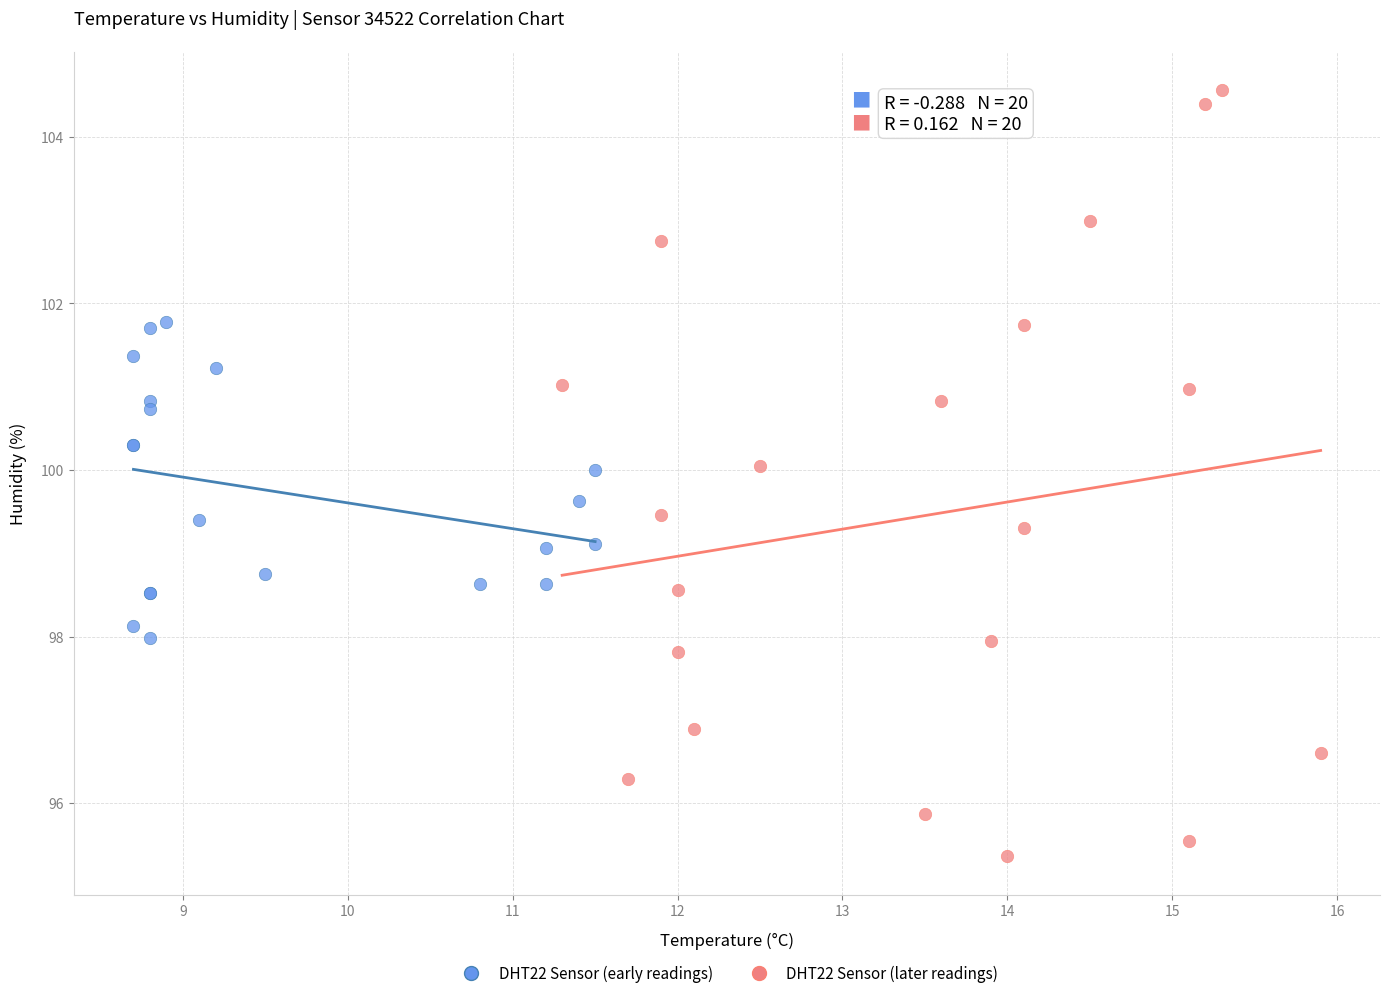

Which series has the largest Y range (max minus min)?

DHT22 Sensor (later readings)